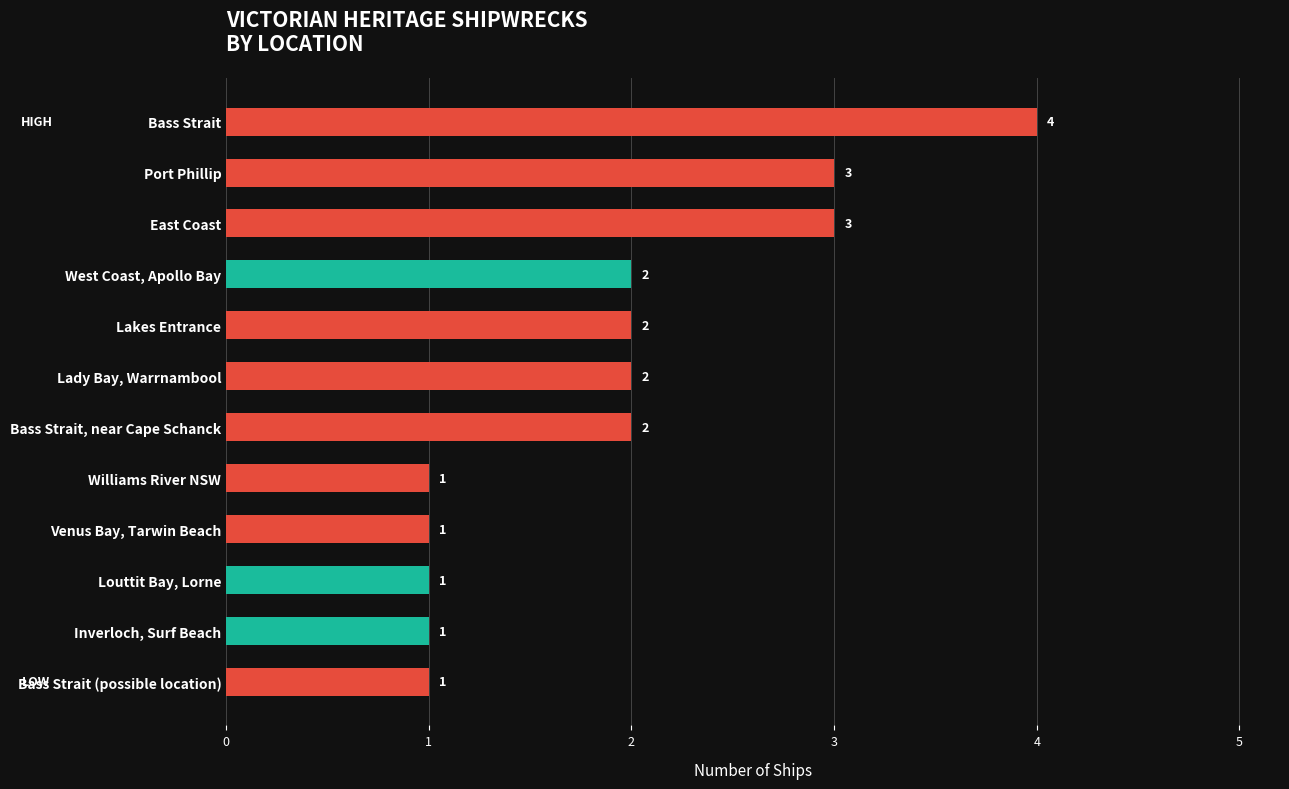

What is the sum of all values?

23